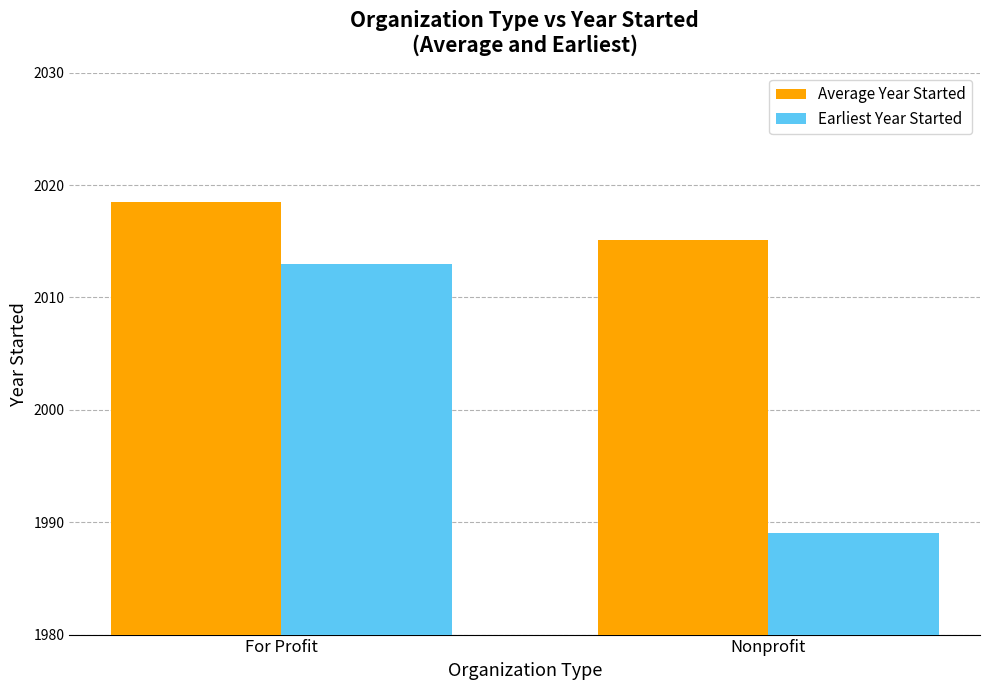

Which category has the lowest value across all series?

Nonprofit